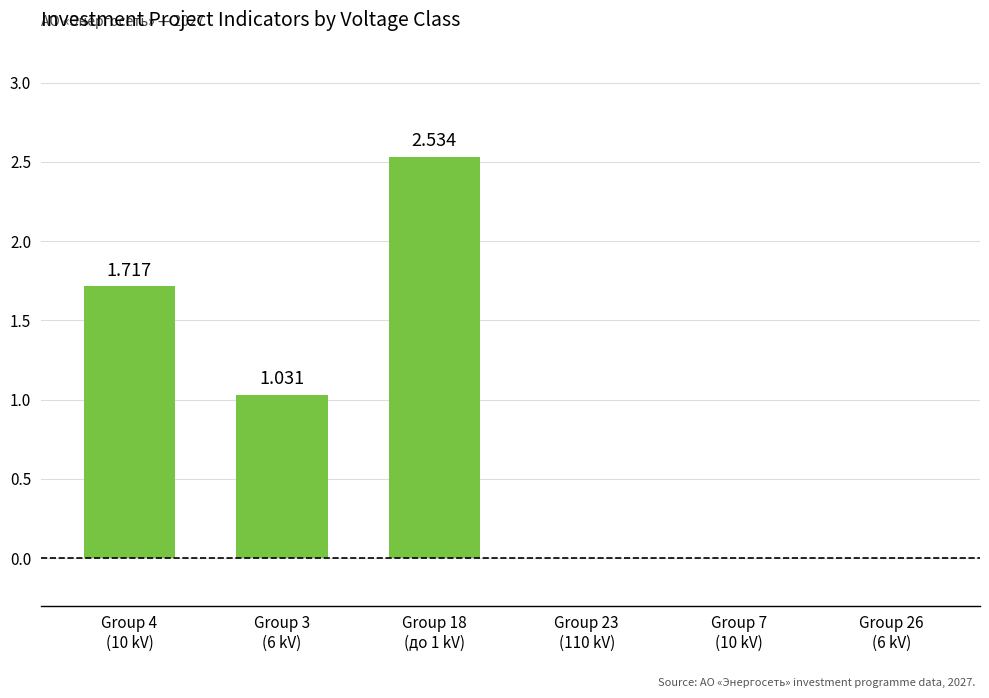

At which category does the chart reach its peak across all series?

Group 18
(до 1 kV)